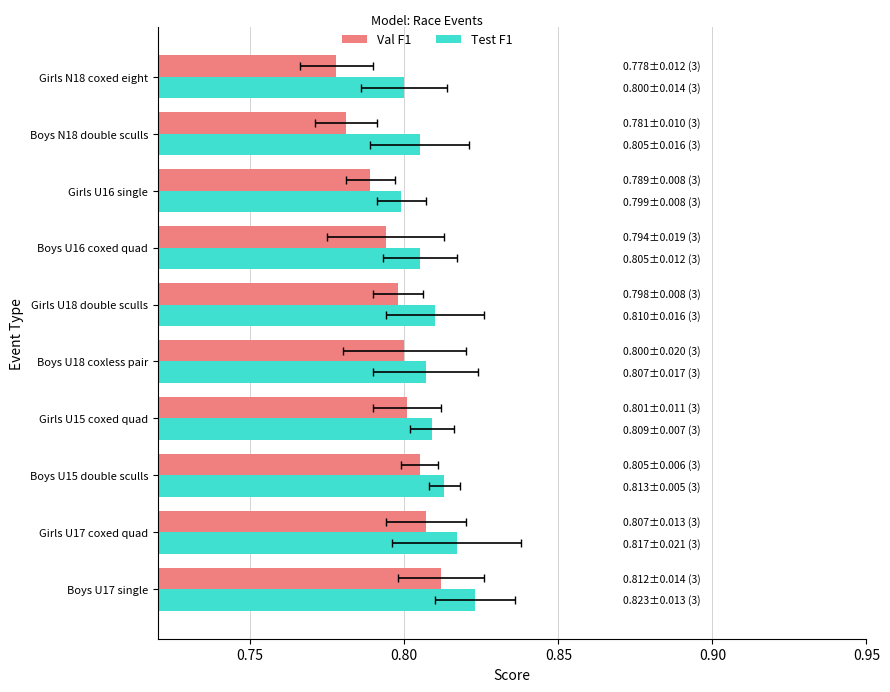

Is it true that Val F1 equals 0.8 at Girls N18 coxed eight?

True